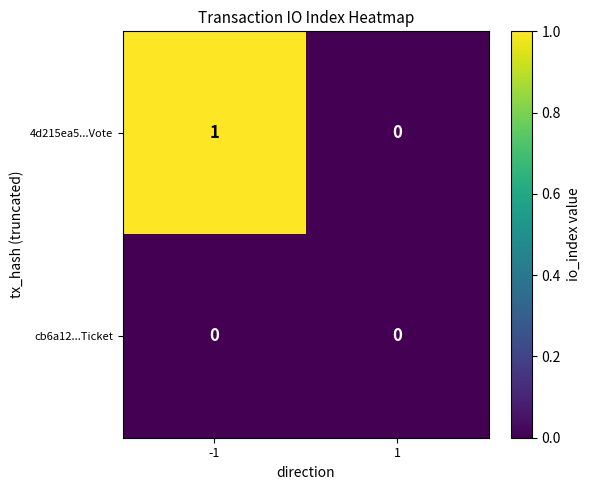

What is the difference between the highest and lowest values at -1?

1